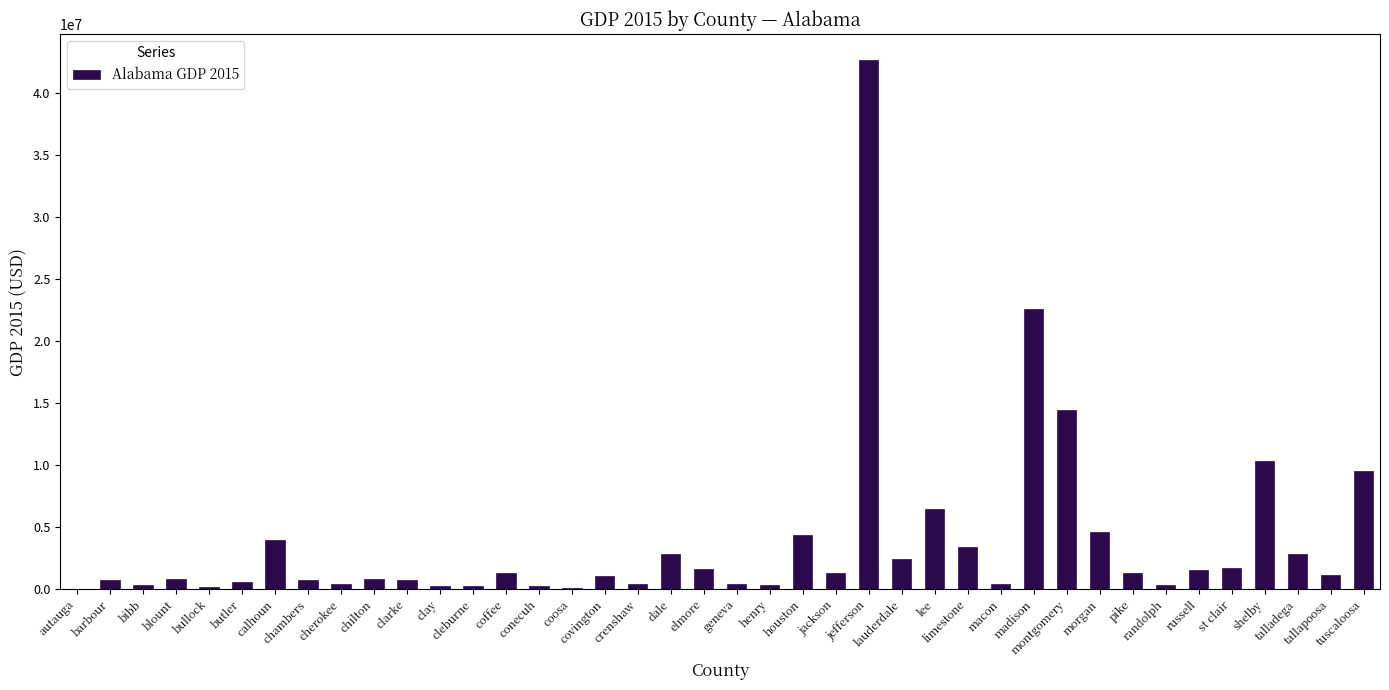

What is the greatest value displayed?

42641286